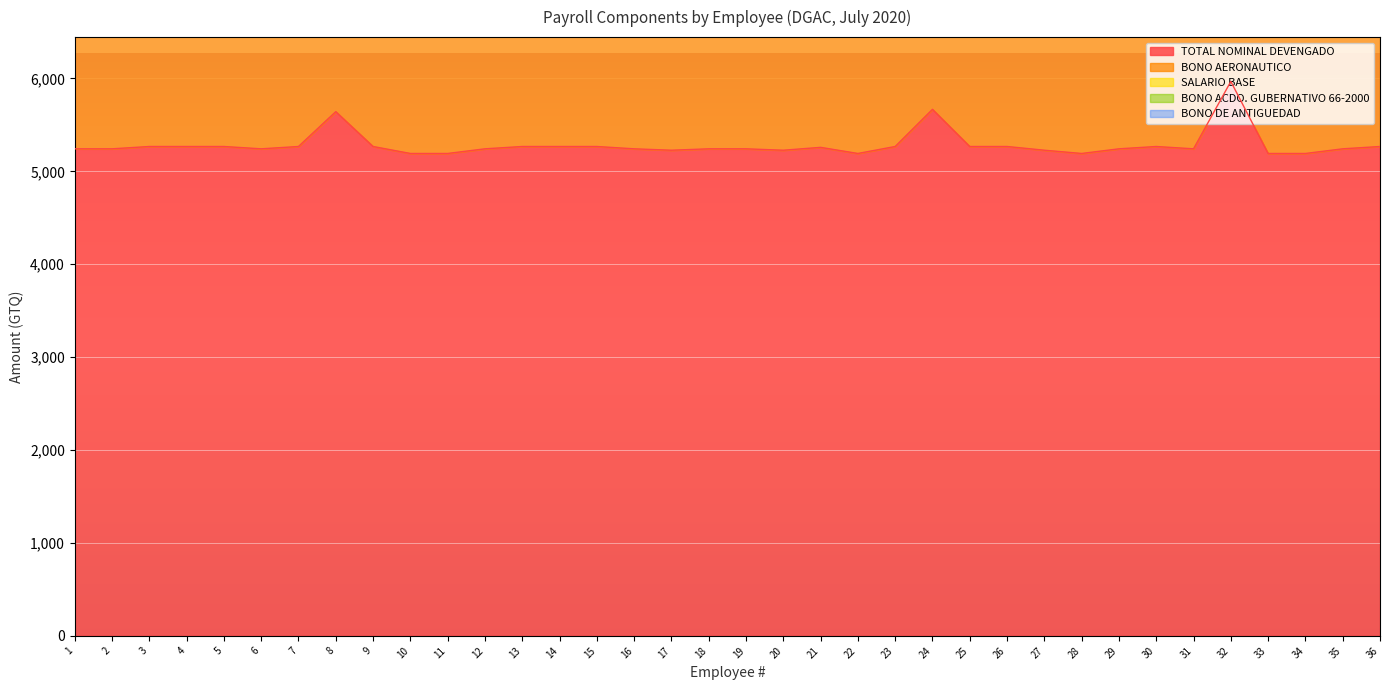

Reading right to left, transcribe all the data shown in this chart.

TOTAL NOMINAL DEVENGADO: 36=5267.0	35=5242.0	34=5192.0	33=5192.0	32=5967.0	31=5242.0	30=5267.0	29=5242.0	28=5192.0	27=5227.0	26=5267.0	25=5267.0	24=5667.0	23=5267.0	22=5192.0	21=5257.7	20=5227.0	19=5242.0	18=5242.0	17=5227.0	16=5242.0	15=5267.0	14=5267.0	13=5267.0	12=5242.0	11=5192.0	10=5192.0	9=5267.0	8=5642.0	7=5267.0	6=5242.0	5=5267.0	4=5267.0	3=5267.0	2=5242.0	1=5242.0
BONO AERONAUTICO: 36=2800.0	35=2800.0	34=2800.0	33=2800.0	32=3500.0	31=2800.0	30=2800.0	29=2800.0	28=2800.0	27=2800.0	26=2800.0	25=2800.0	24=3200.0	23=2800.0	22=2800.0	21=2800.0	20=2800.0	19=2800.0	18=2800.0	17=2800.0	16=2800.0	15=2800.0	14=2800.0	13=2800.0	12=2800.0	11=2800.0	10=2800.0	9=2800.0	8=3200.0	7=2800.0	6=2800.0	5=2800.0	4=2800.0	3=2800.0	2=2800.0	1=2800.0
SALARIO BASE: 36=2142.0	35=2142.0	34=2142.0	33=2142.0	32=2142.0	31=2142.0	30=2142.0	29=2142.0	28=2142.0	27=2142.0	26=2142.0	25=2142.0	24=2142.0	23=2142.0	22=2142.0	21=2207.7	20=2142.0	19=2142.0	18=2142.0	17=2142.0	16=2142.0	15=2142.0	14=2142.0	13=2142.0	12=2142.0	11=2142.0	10=2142.0	9=2142.0	8=2142.0	7=2142.0	6=2142.0	5=2142.0	4=2142.0	3=2142.0	2=2142.0	1=2142.0
BONO ACDO. GUBERNATIVO 66-2000: 36=250.0	35=250.0	34=250.0	33=250.0	32=250.0	31=250.0	30=250.0	29=250.0	28=250.0	27=250.0	26=250.0	25=250.0	24=250.0	23=250.0	22=250.0	21=250.0	20=250.0	19=250.0	18=250.0	17=250.0	16=250.0	15=250.0	14=250.0	13=250.0	12=250.0	11=250.0	10=250.0	9=250.0	8=250.0	7=250.0	6=250.0	5=250.0	4=250.0	3=250.0	2=250.0	1=250.0
BONO DE ANTIGUEDAD: 36=75.0	35=50.0	34=0.0	33=0.0	32=75.0	31=50.0	30=75.0	29=50.0	28=0.0	27=35.0	26=75.0	25=75.0	24=75.0	23=75.0	22=0.0	21=0.0	20=35.0	19=50.0	18=50.0	17=35.0	16=50.0	15=75.0	14=75.0	13=75.0	12=50.0	11=0.0	10=0.0	9=75.0	8=50.0	7=75.0	6=50.0	5=75.0	4=75.0	3=75.0	2=50.0	1=50.0